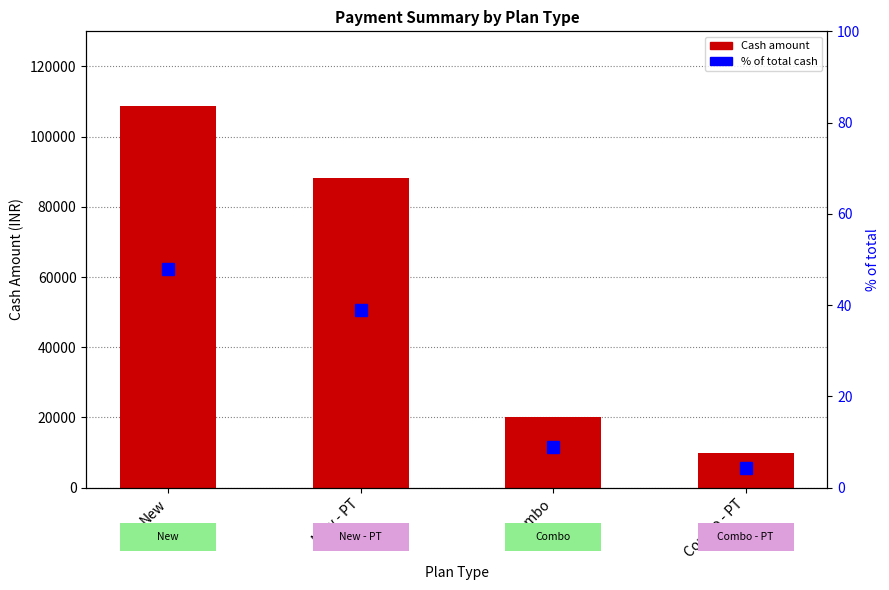

What is the approximate value of Cash at Combo?

20000.0